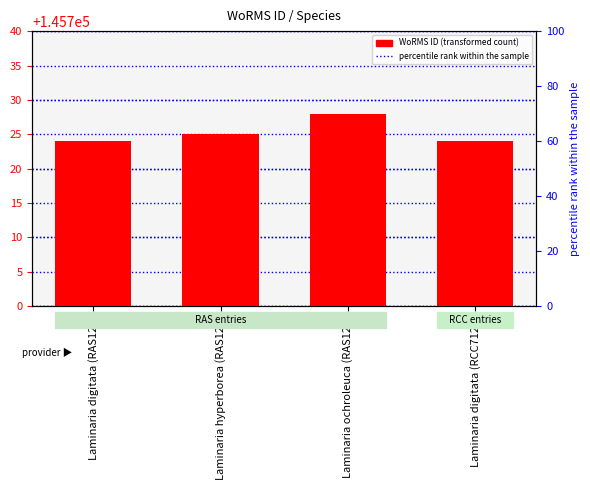

What is the smallest value displayed?

145724